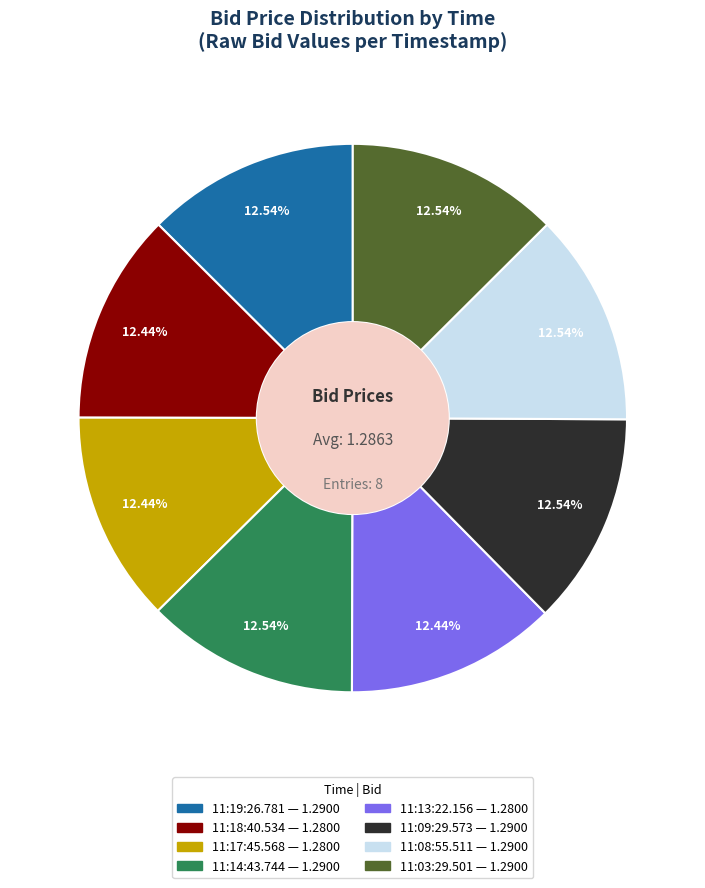

Count the number of slices in the pie.

8